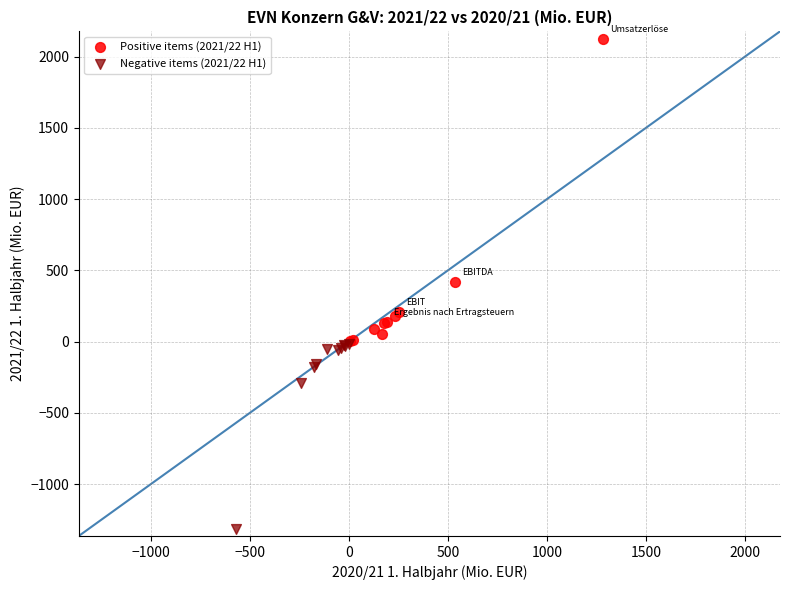

Which series contains the lowest Y value?

Negative items (2021/22 H1)